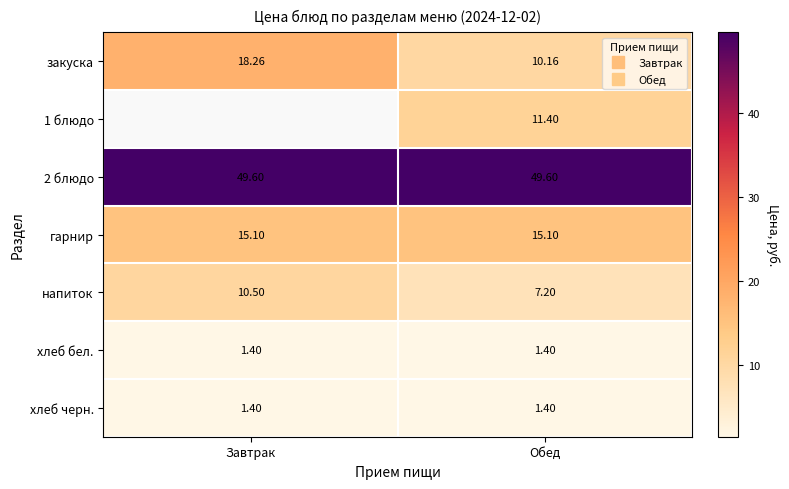

The хлеб бел. series shows 1.4 at Завтрак. True or false?

True